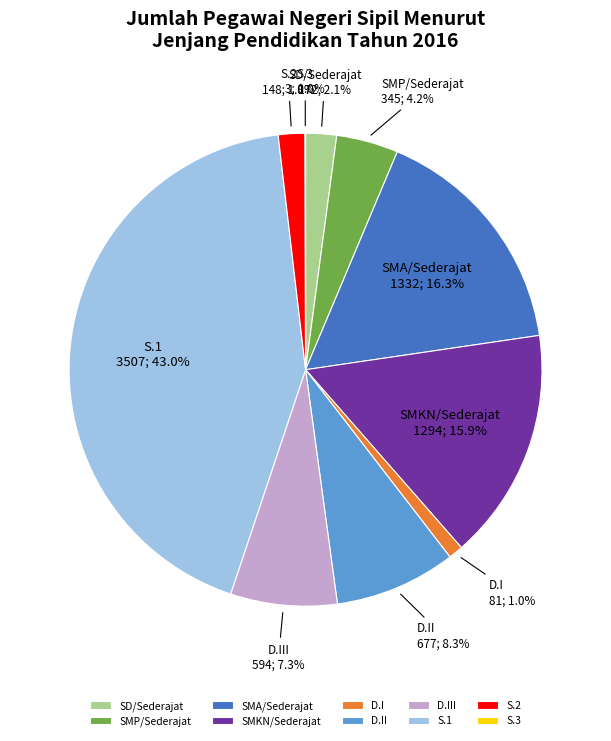

To the nearest percent, what is the difference between the D.III and D.II slice percentages?

1%